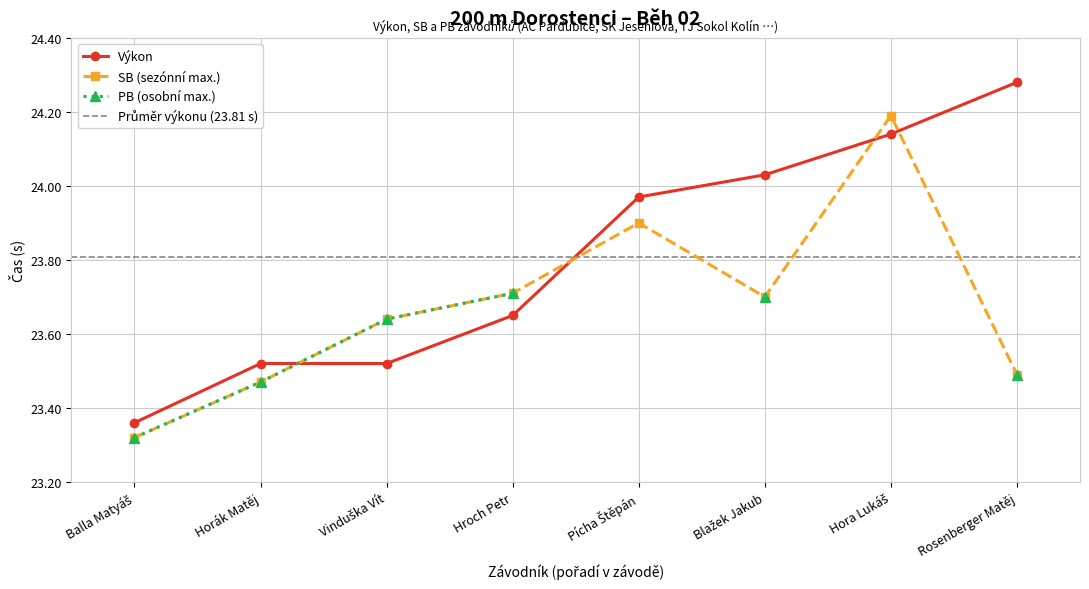

Reading left to right, extract all data points from this chart.

Výkon: 23.4	23.5	23.5	23.6	24.0	24.0	24.1	24.3
SB: 23.3	23.5	23.6	23.7	23.9	23.7	24.2	23.5